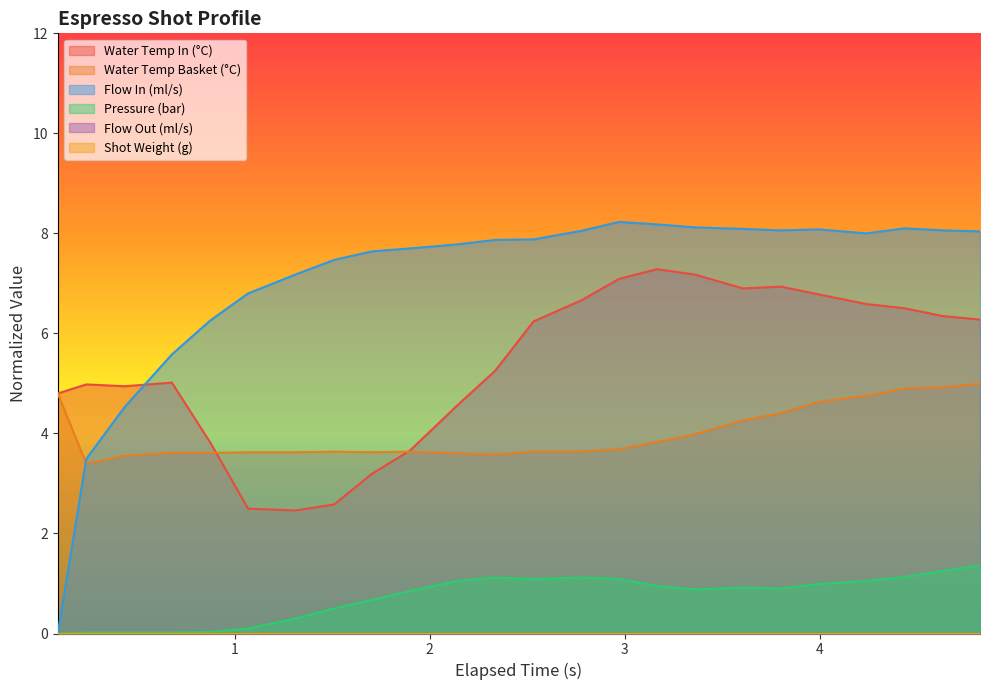

True or false: pressure and water_temperature_basket intersect in this chart.

False